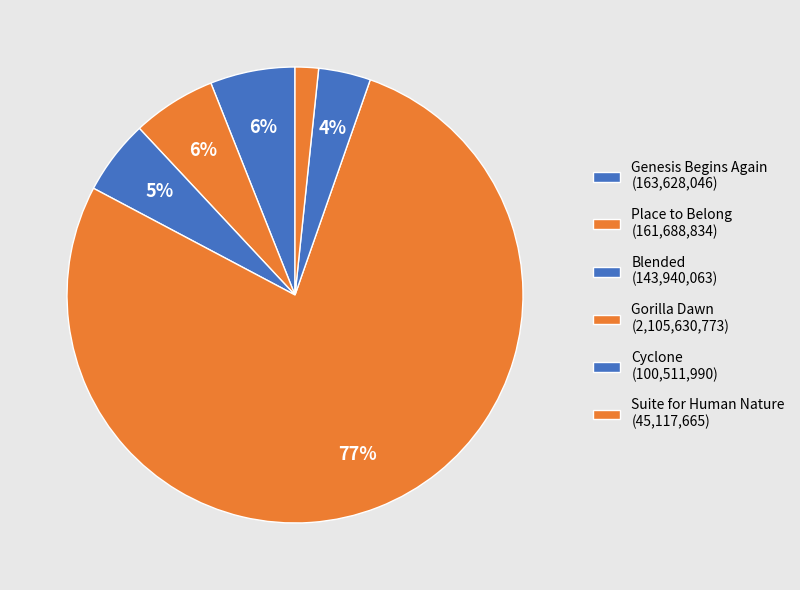

What is the largest slice in the pie chart?

Gorilla Dawn